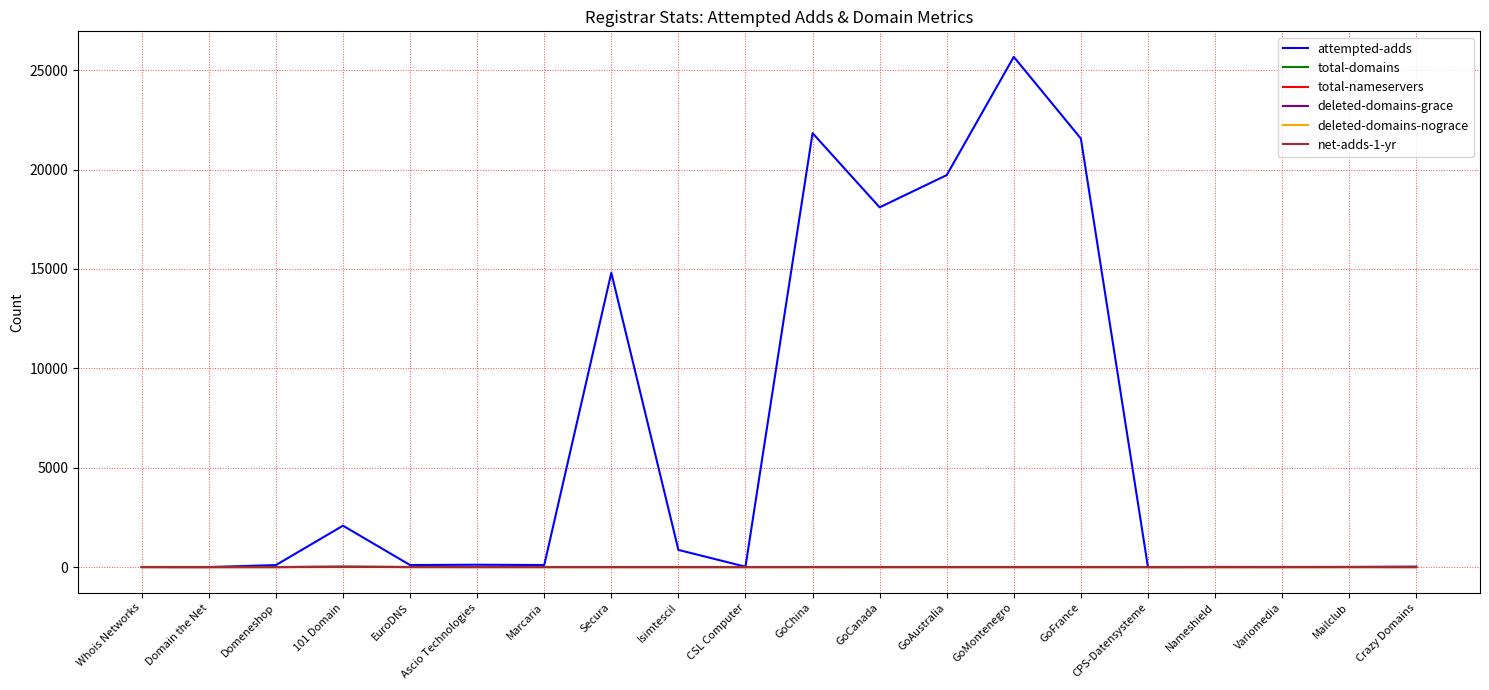

Which series has the largest total across all categories?

attempted-adds